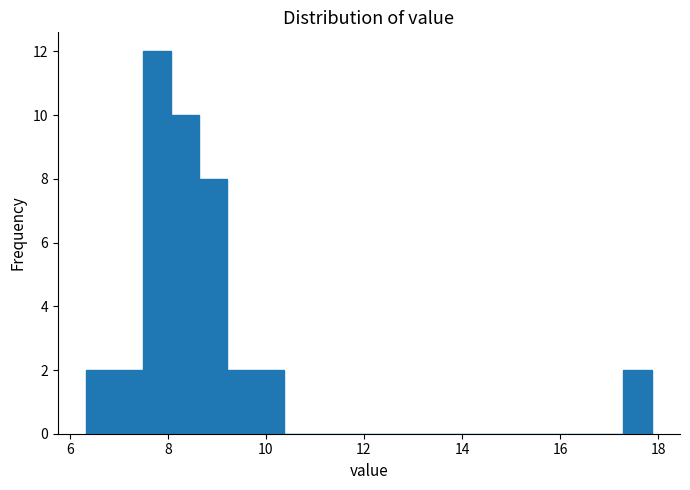

Read against the x-axis, roughly where is the centre of the tallest bar?

7.8